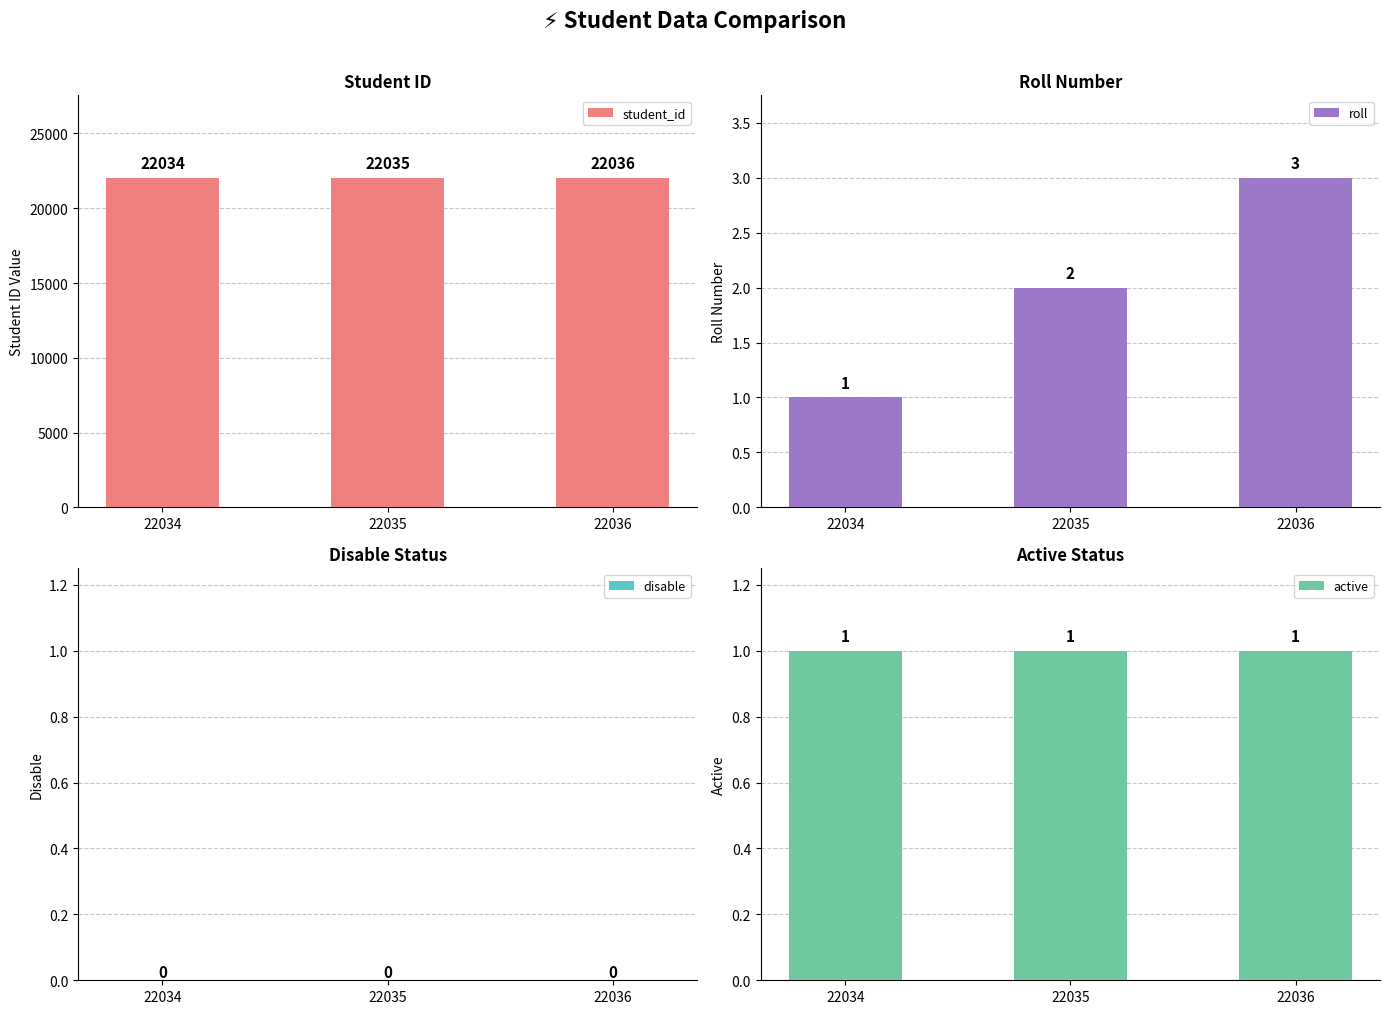

Reading left to right, extract all data points from this chart.

student_id: 22034	22035	22036
roll: 1	2	3
disable: 0	0	0
active: 1	1	1